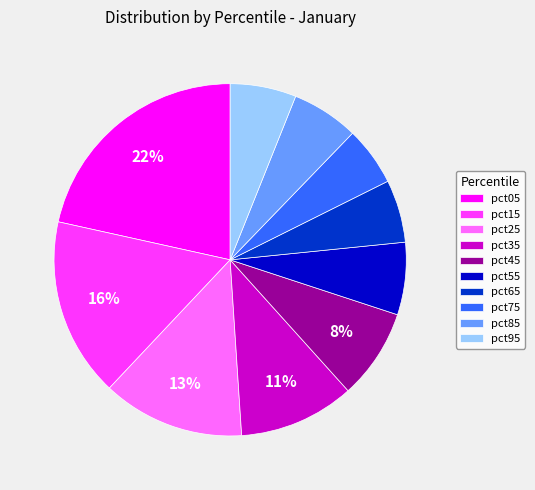

Which has a higher value, pct65 or pct15?

pct15